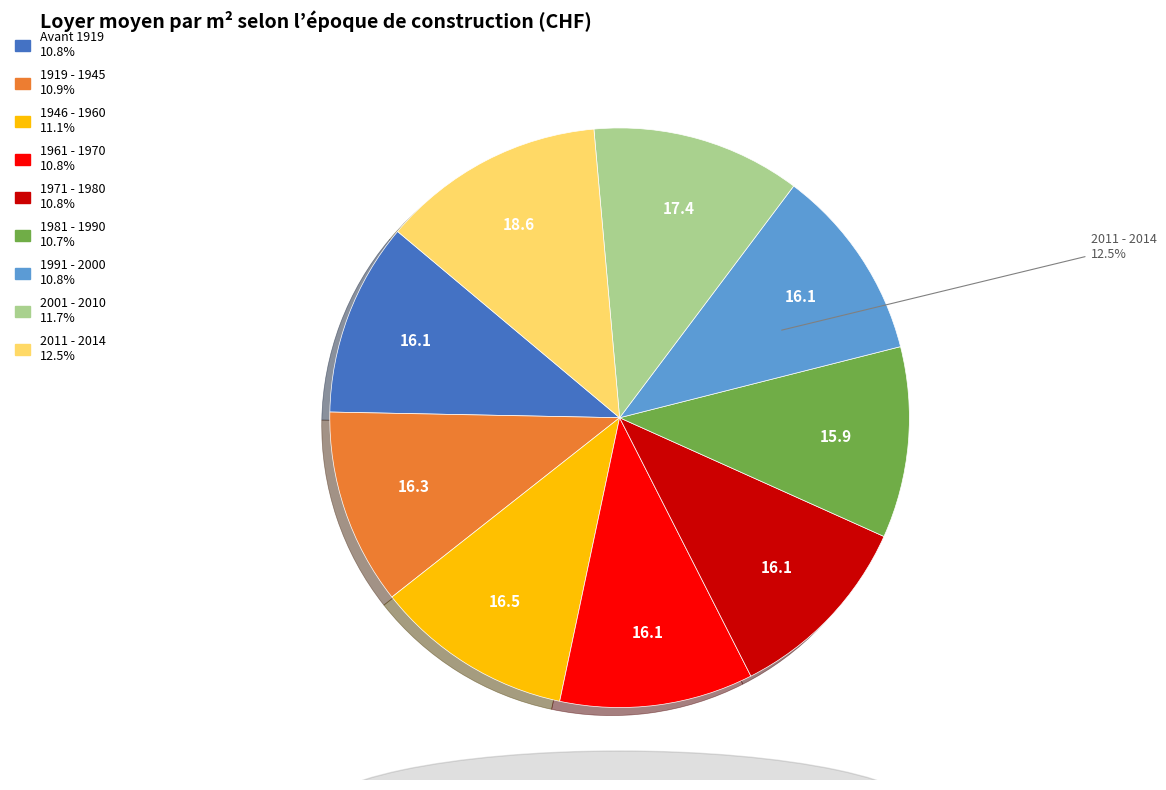

Between 1946 - 1960 and 2011 - 2014, which is larger?

2011 - 2014